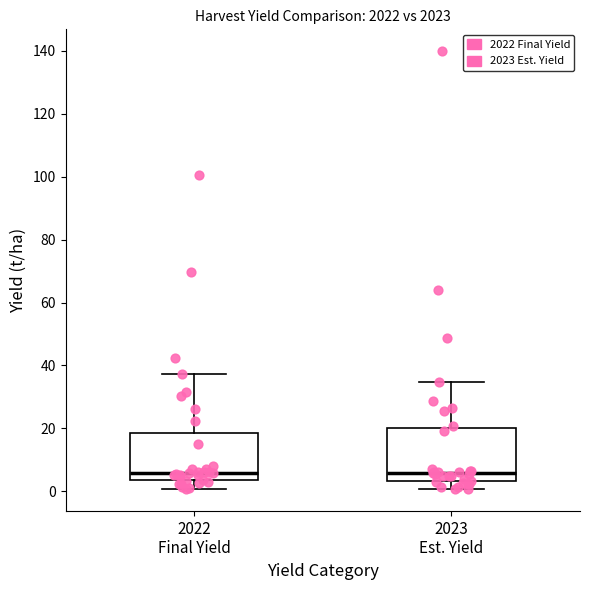

Where does the upper whisker of the box for 2023 Est. Yield end on the y-axis? The values are not printed on the chart, so give them approximately, as read against the axis.

34